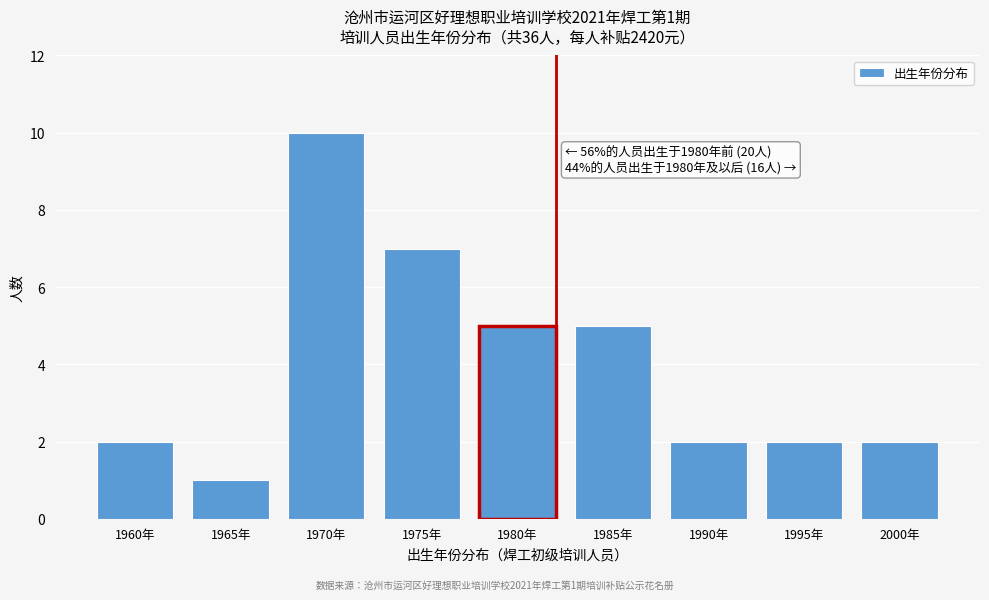

Reading left to right, list all the values displayed in this chart.

2	1	10	7	5	5	2	2	2